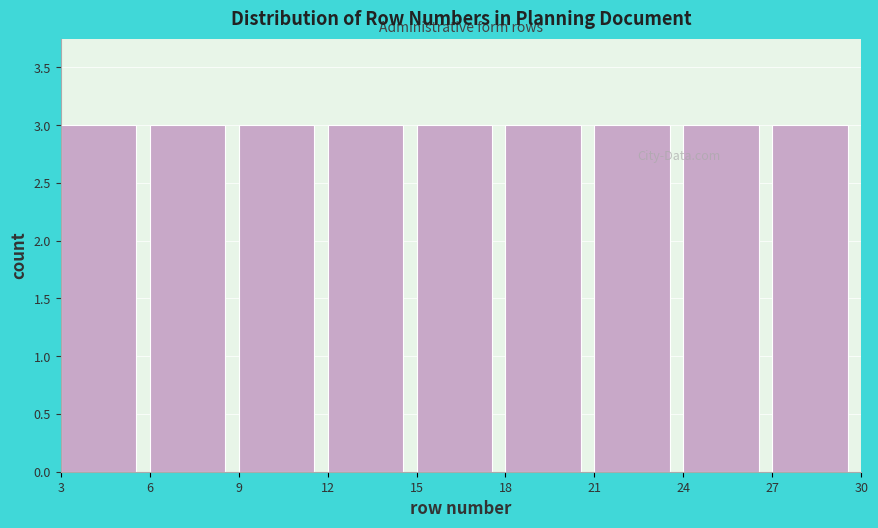

Reading left to right, transcribe this chart: for each bar, give the range it covers on the x-axis and its height. The values are not printed on the chart, so give them approximately, as read against the axis.

3 to 6: 3
6 to 9: 3
9 to 12: 3
12 to 15: 3
15 to 18: 3
18 to 21: 3
21 to 24: 3
24 to 27: 3
27 to 30: 3